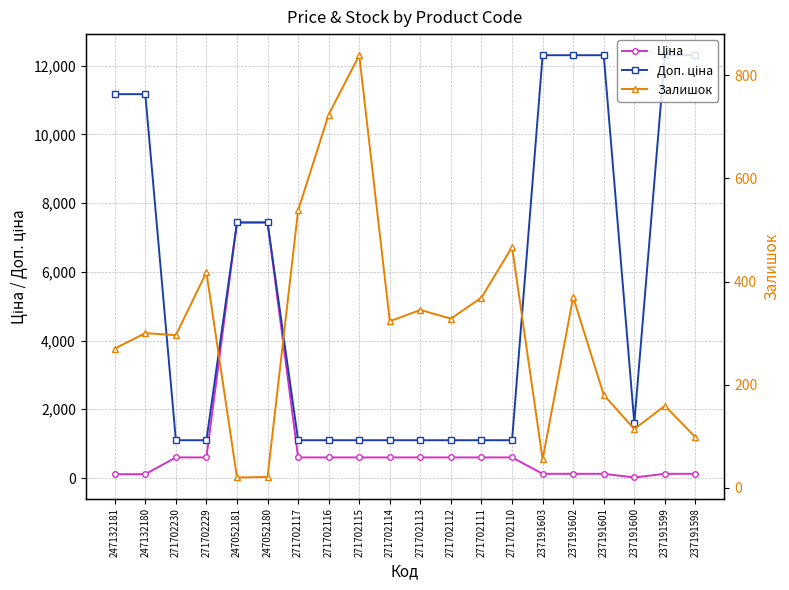

Reading left to right, what are all the values shown in this chart?

Ціна: 111.7	111.7	599.9	599.9	7436.2	7436.2	599.9	599.9	599.9	599.9	599.9	599.9	599.9	599.9	123.0	123.0	123.0	16.0	123.0	123.0
Доп. ціна: 11169.0	11169.0	1100.0	1100.0	7436.2	7436.2	1100.0	1100.0	1100.0	1100.0	1100.0	1100.0	1100.0	1100.0	12302.0	12302.0	12302.0	1599.0	12302.0	12302.0
Залишок: 270.0	300.0	296.0	418.0	20.0	21.0	538.0	724.0	839.0	323.0	345.0	328.0	369.0	467.0	55.0	370.0	180.0	114.0	159.0	98.0